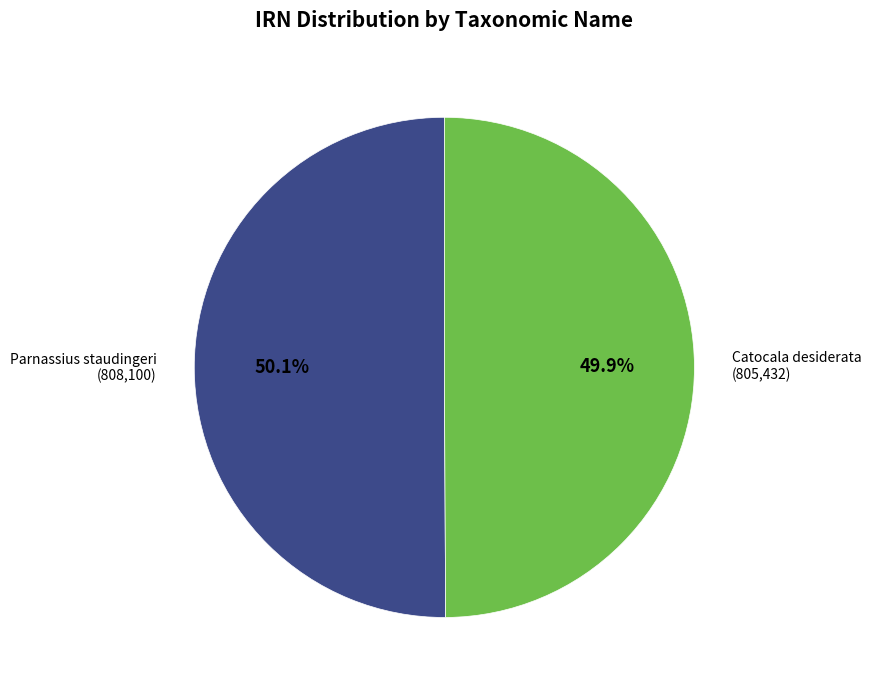

Is there a majority slice in this chart?

Yes